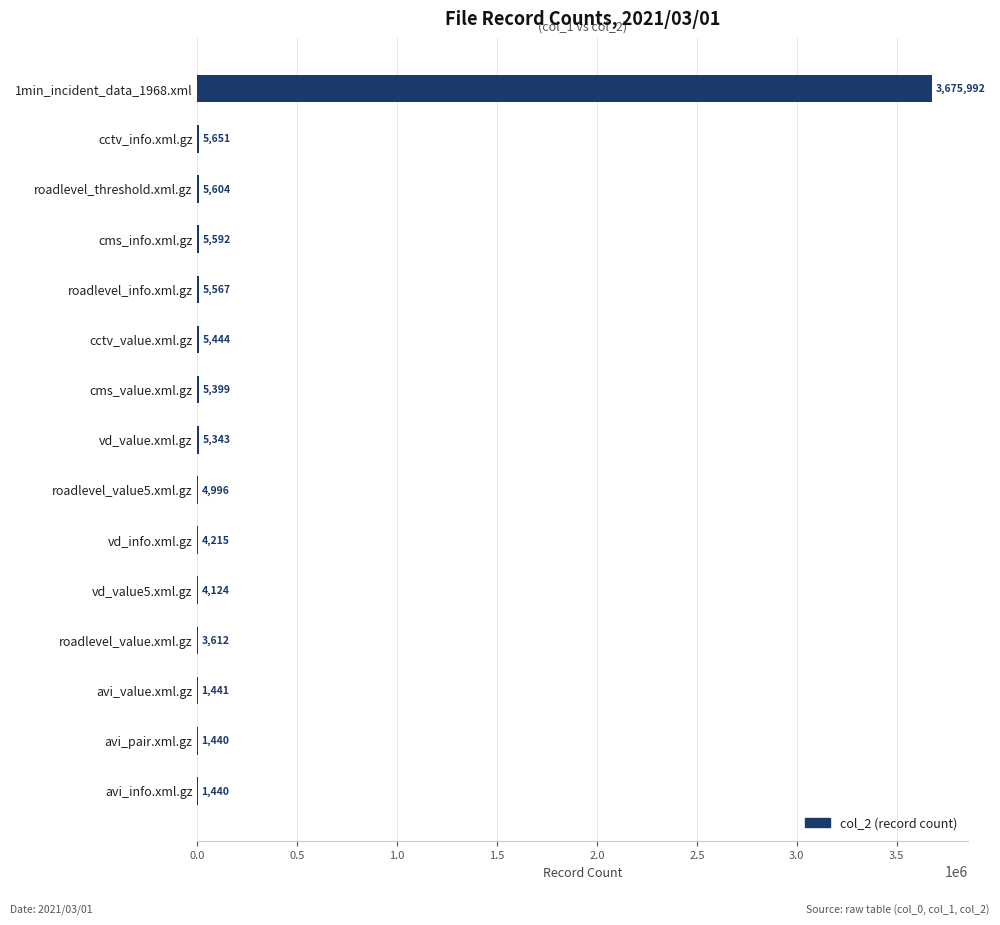

What value does the data have at avi_info.xml.gz?

1440